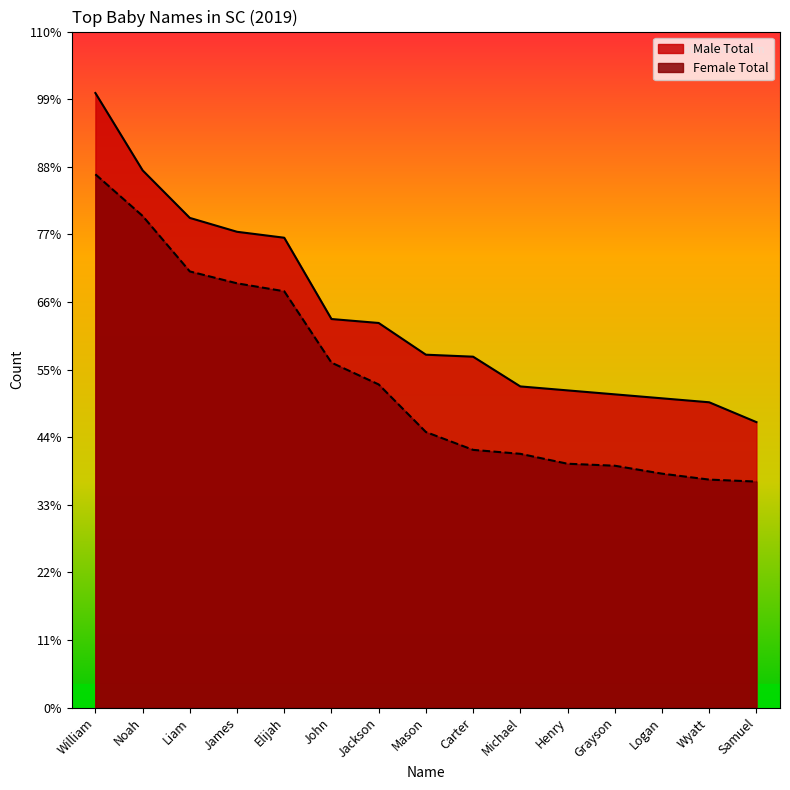

What is the sum of the Male Total values at Henry and James?

400